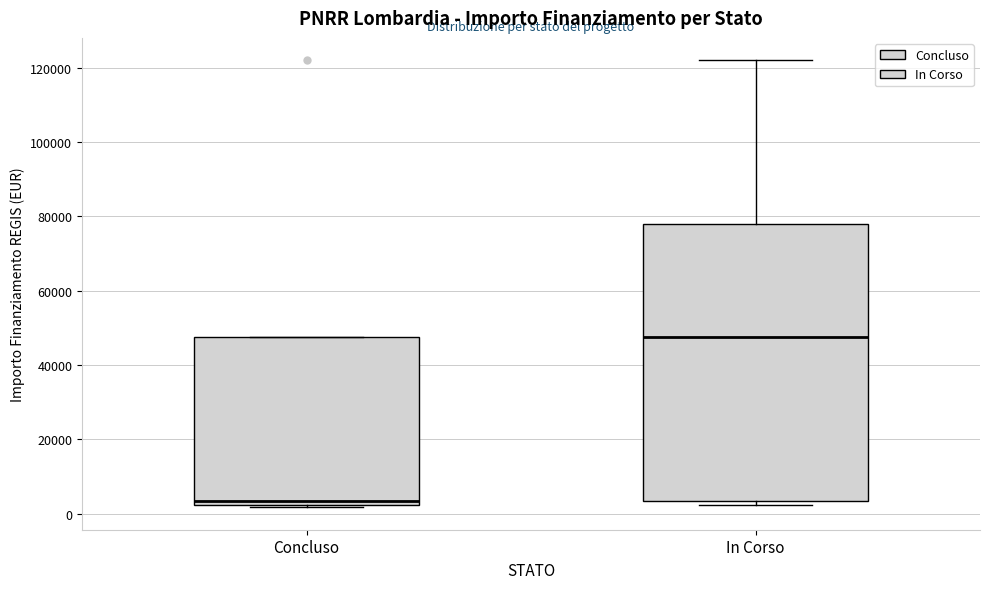

Which box has the highest median line?

In Corso